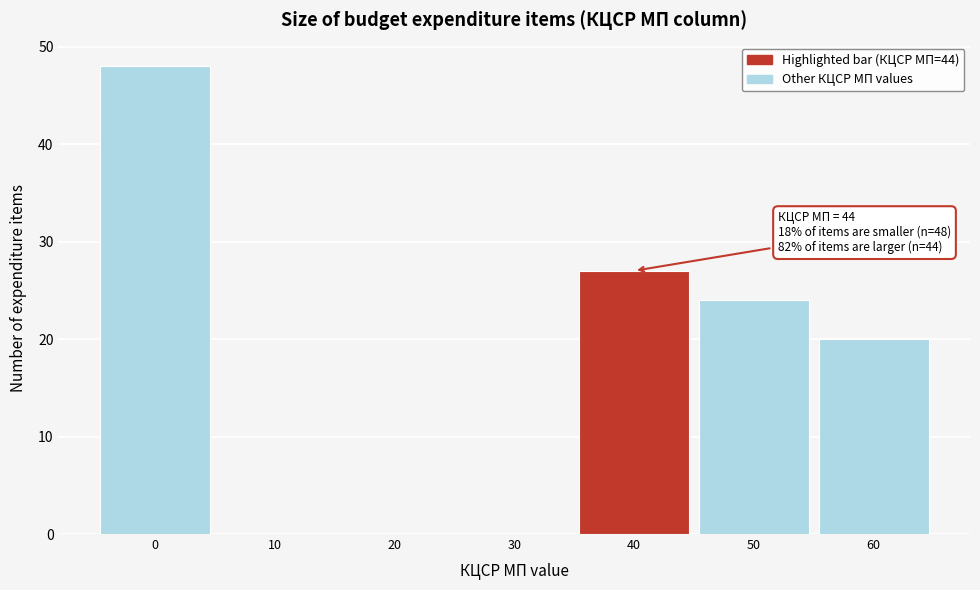

Which range on the x-axis has the tallest bar?

-5 to 5